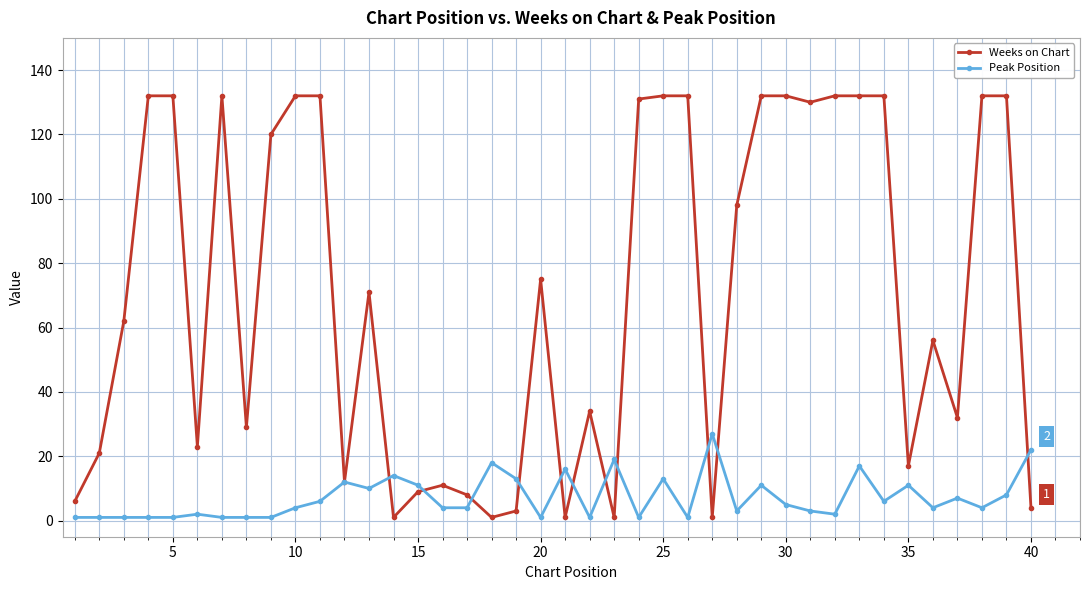

How many series are shown in this chart?

2